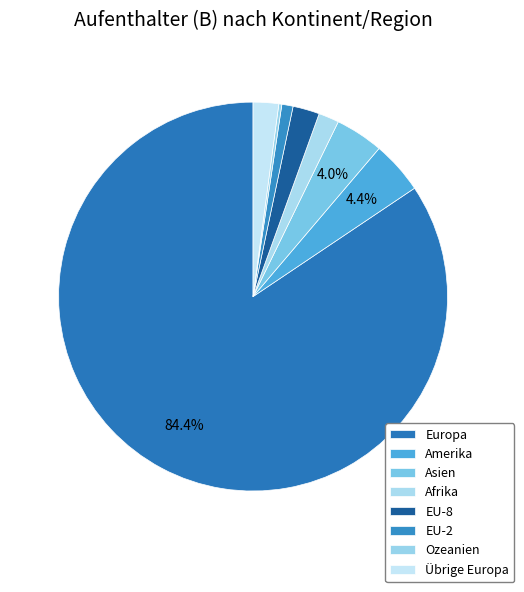

To the nearest percent, what is the difference between the largest and smallest slice percentages?

84%